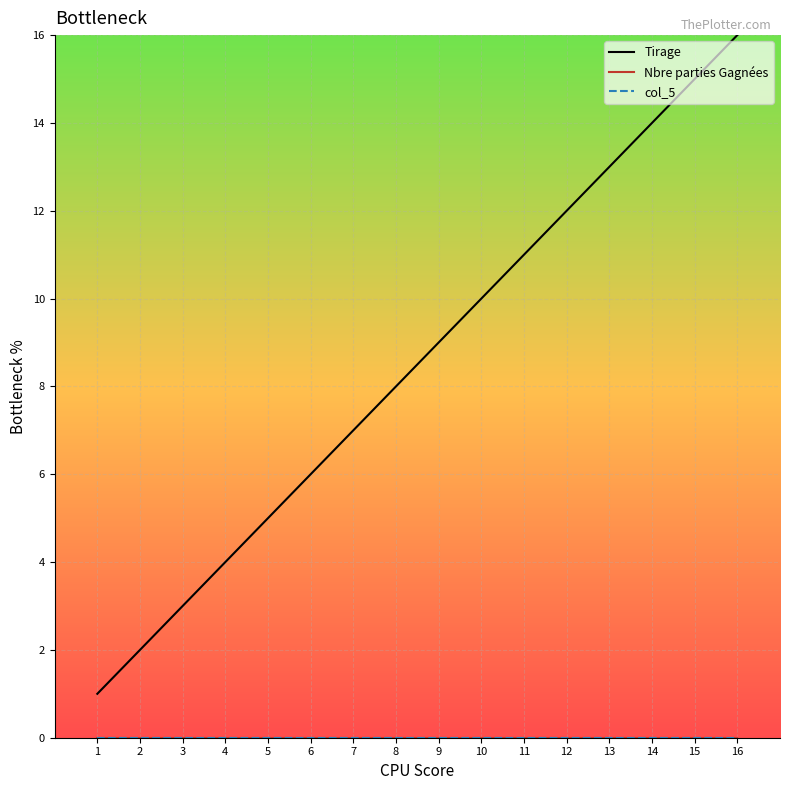

At how many categories does at least one series exceed 0?

16